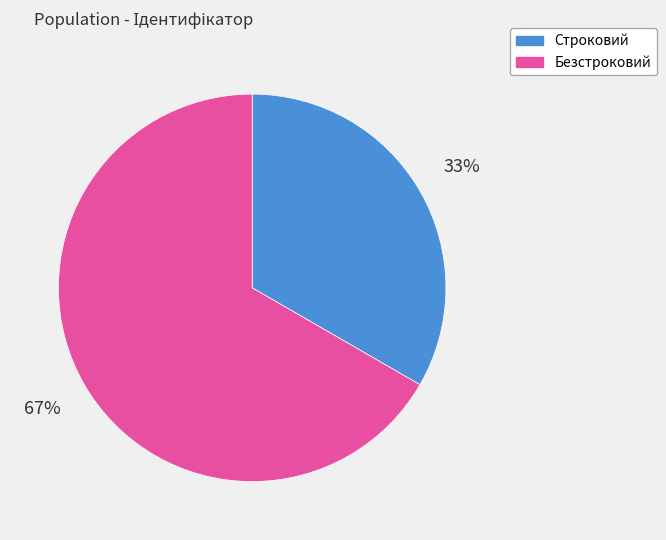

How many slices are in this pie chart?

2